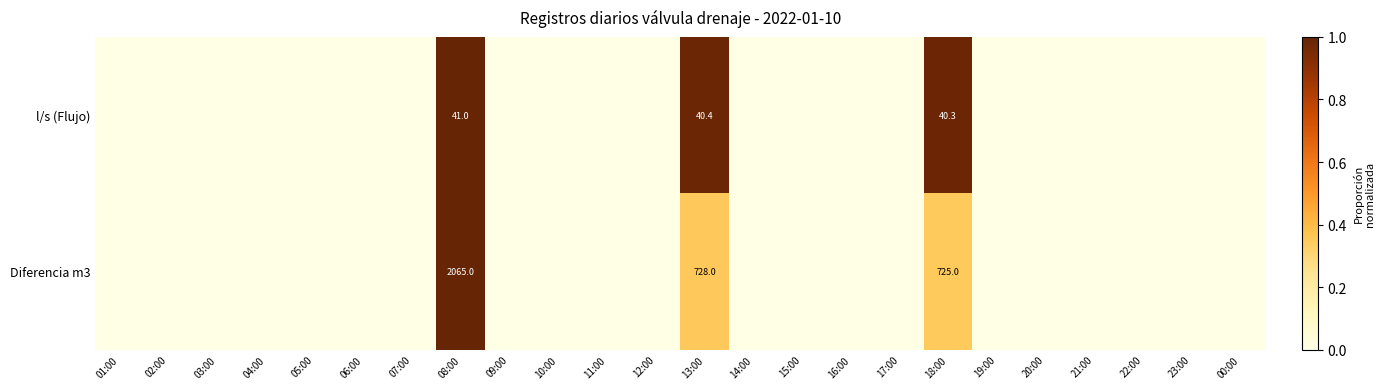

True or false: l/s (Flujo) has a value of 64.8 at 18:00.

False